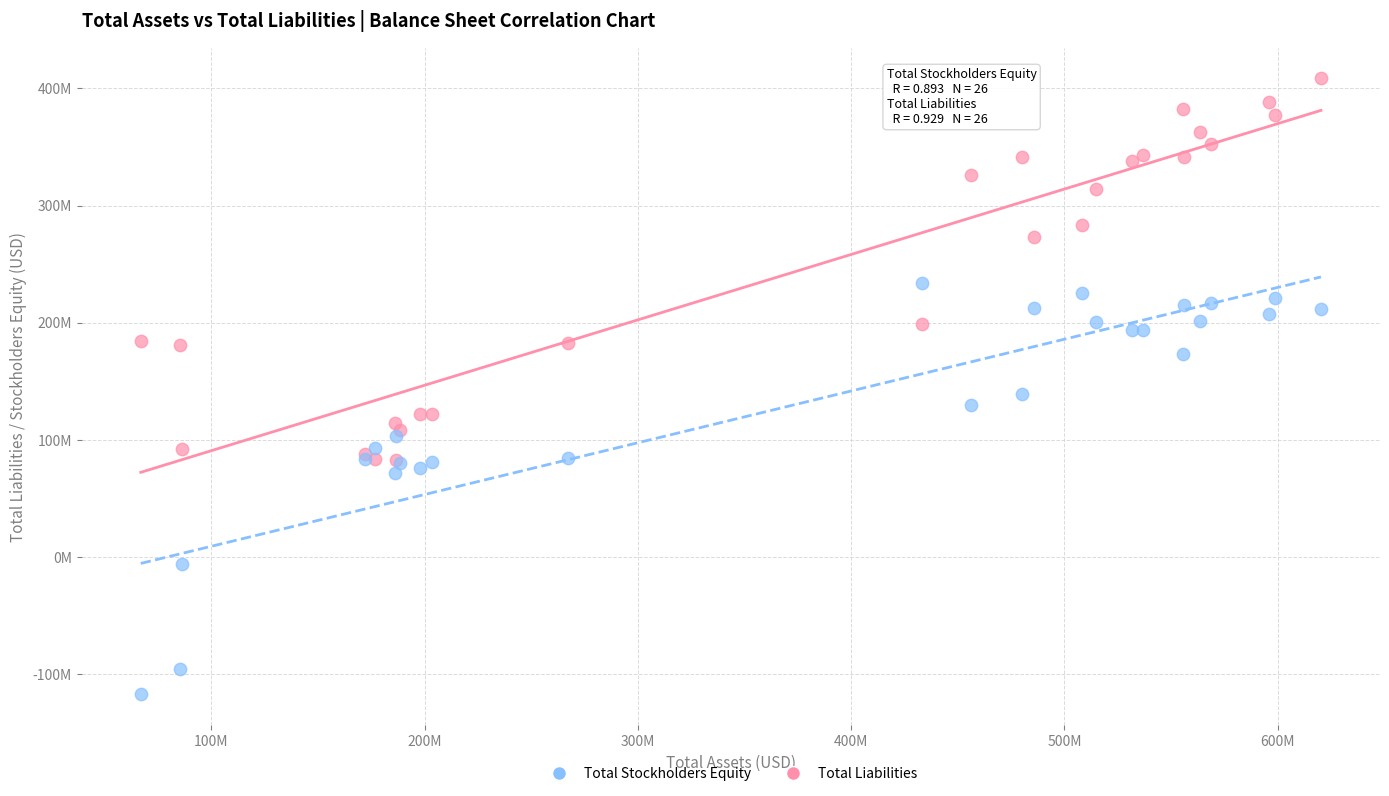

Which series reaches the minimum Y coordinate?

Total Stockholders Equity